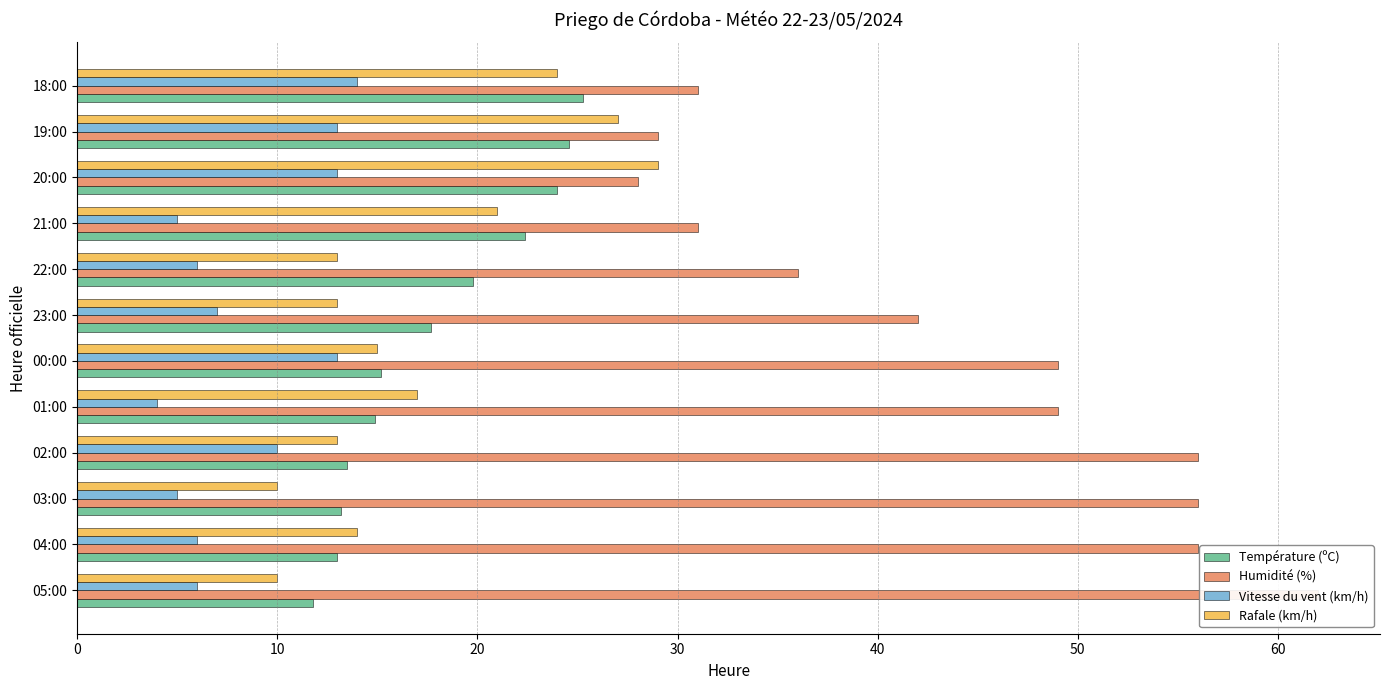

The Vitesse du vent (km/h) series shows 1.2 at 03:00. True or false?

False